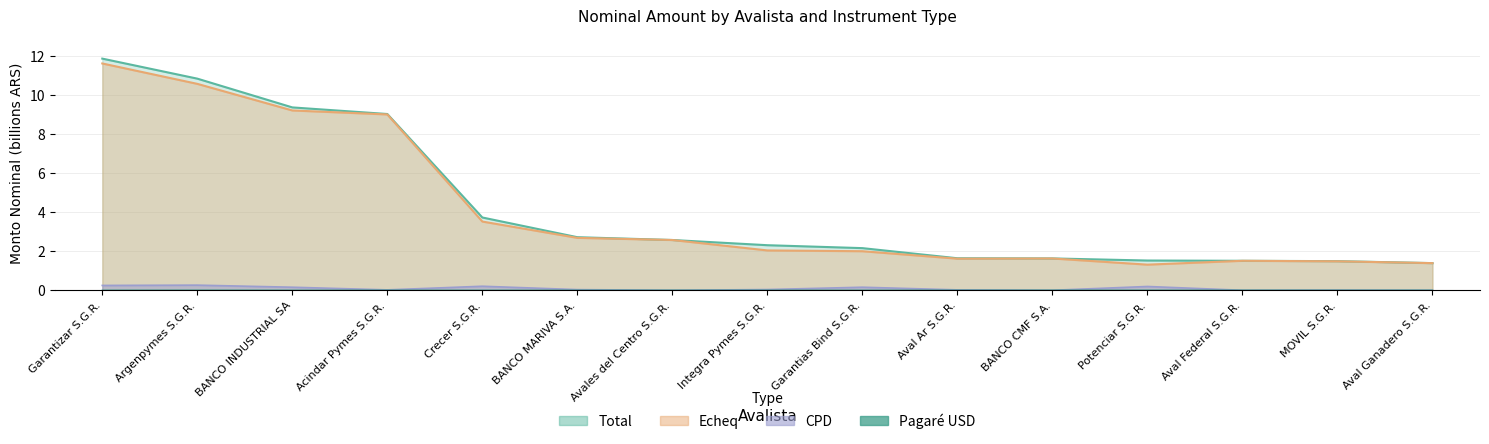

True or false: Total and Pagare USD cross at least once.

False